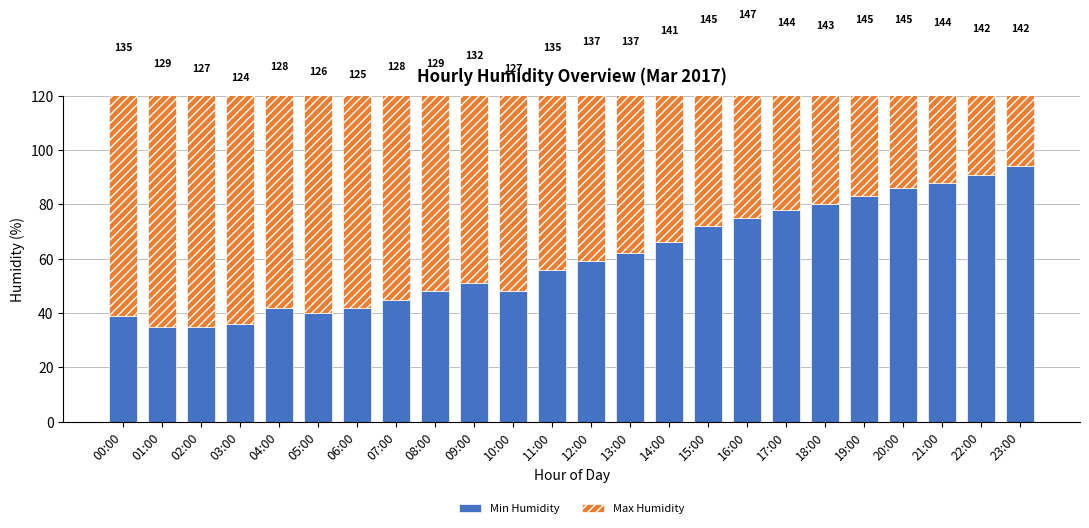

What is the maximum value for Max Humidity?

96